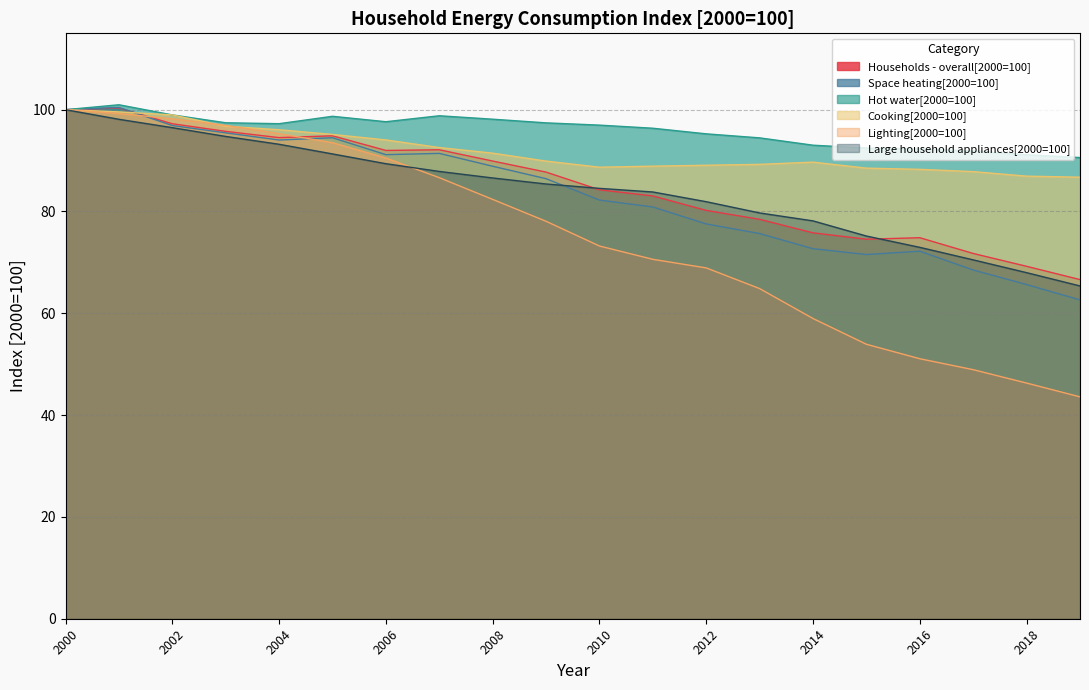

Reading left to right, list all the values displayed in this chart.

Households - overall[2000=100]: 2000=100.0	2001=100.3	2002=97.2	2003=95.7	2004=94.5	2005=94.9	2006=92.0	2007=92.1	2008=89.9	2009=87.7	2010=84.3	2011=83.1	2012=80.2	2013=78.5	2014=75.8	2015=74.6	2016=74.8	2017=71.8	2018=69.2	2019=66.6
Space heating[2000=100]: 2000=100.0	2001=100.4	2002=96.9	2003=95.4	2004=94.0	2005=94.5	2006=91.2	2007=91.4	2008=88.9	2009=86.4	2010=82.2	2011=80.9	2012=77.6	2013=75.7	2014=72.7	2015=71.5	2016=72.2	2017=68.5	2018=65.6	2019=62.6
Hot water[2000=100]: 2000=100.0	2001=101.0	2002=99.0	2003=97.4	2004=97.3	2005=98.7	2006=97.6	2007=98.8	2008=98.1	2009=97.4	2010=97.0	2011=96.4	2012=95.3	2013=94.5	2014=93.0	2015=92.5	2016=92.3	2017=91.9	2018=91.2	2019=90.6
Cooking[2000=100]: 2000=100.0	2001=99.6	2002=99.0	2003=96.7	2004=96.1	2005=95.1	2006=94.1	2007=92.6	2008=91.5	2009=89.9	2010=88.7	2011=88.9	2012=89.1	2013=89.3	2014=89.7	2015=88.5	2016=88.3	2017=87.8	2018=86.9	2019=86.7
Lighting[2000=100]: 2000=100.0	2001=99.2	2002=98.2	2003=96.9	2004=95.3	2005=93.5	2006=90.5	2007=86.6	2008=82.4	2009=78.1	2010=73.2	2011=70.6	2012=68.9	2013=64.9	2014=59.0	2015=53.9	2016=51.1	2017=48.9	2018=46.3	2019=43.6
Large household appliances[2000=100]: 2000=100.0	2001=98.1	2002=96.5	2003=94.7	2004=93.2	2005=91.3	2006=89.4	2007=87.9	2008=86.6	2009=85.4	2010=84.5	2011=83.8	2012=81.9	2013=79.7	2014=78.2	2015=75.2	2016=73.0	2017=70.5	2018=68.0	2019=65.4